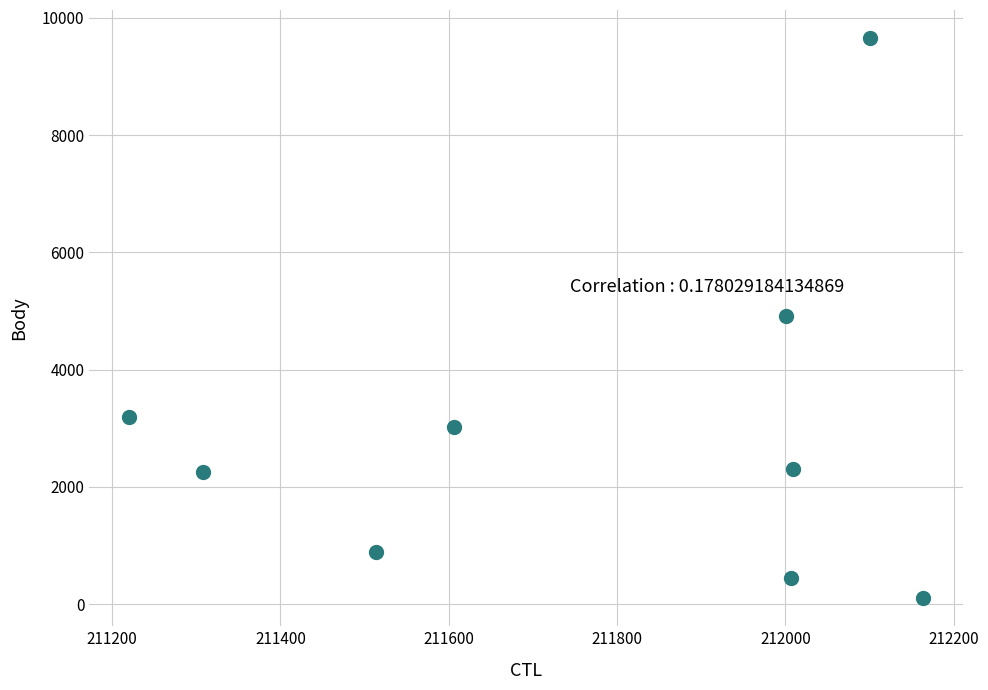

What is the range of Y values (max minus min)?

9557